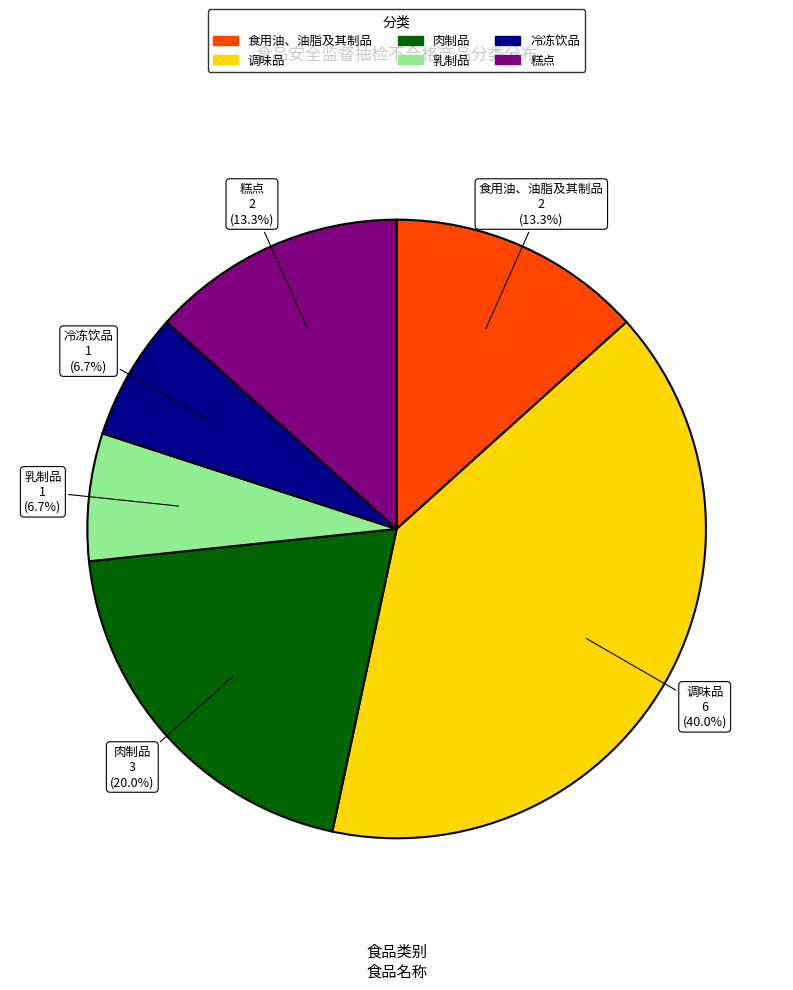

How many slices are in this pie chart?

6